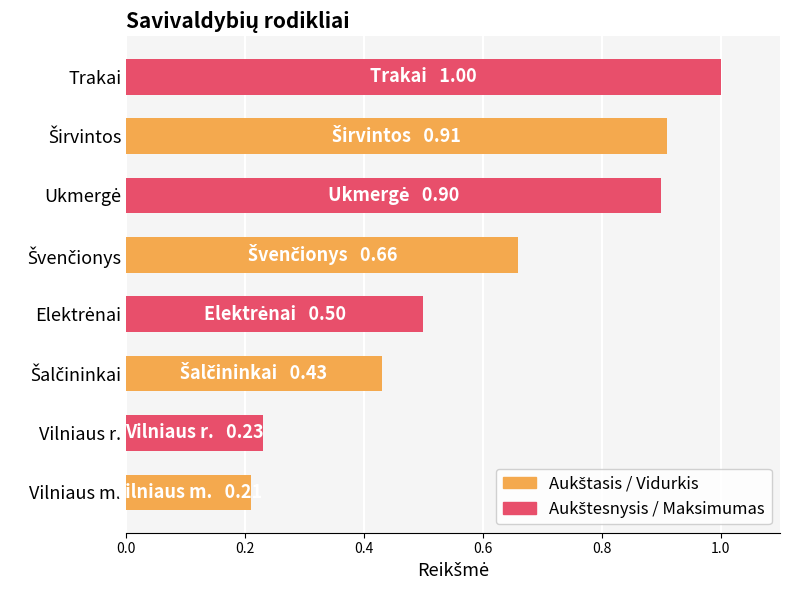

What is the average value?

0.6